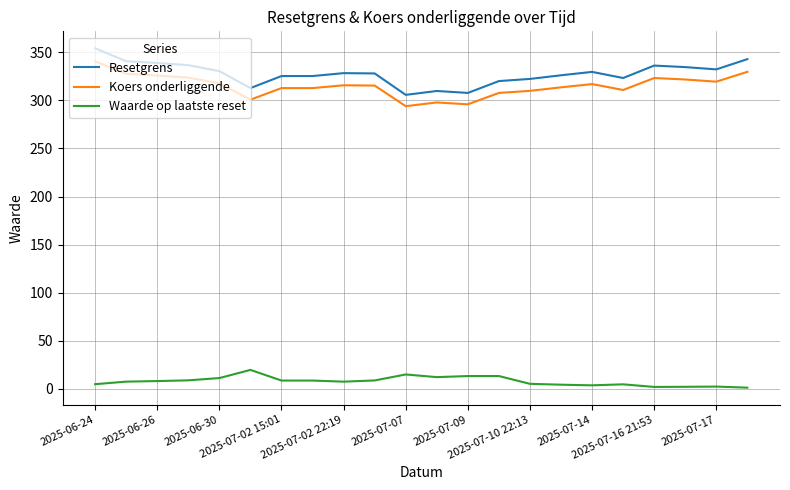

What is the maximum value for Resetgrens?

354.1